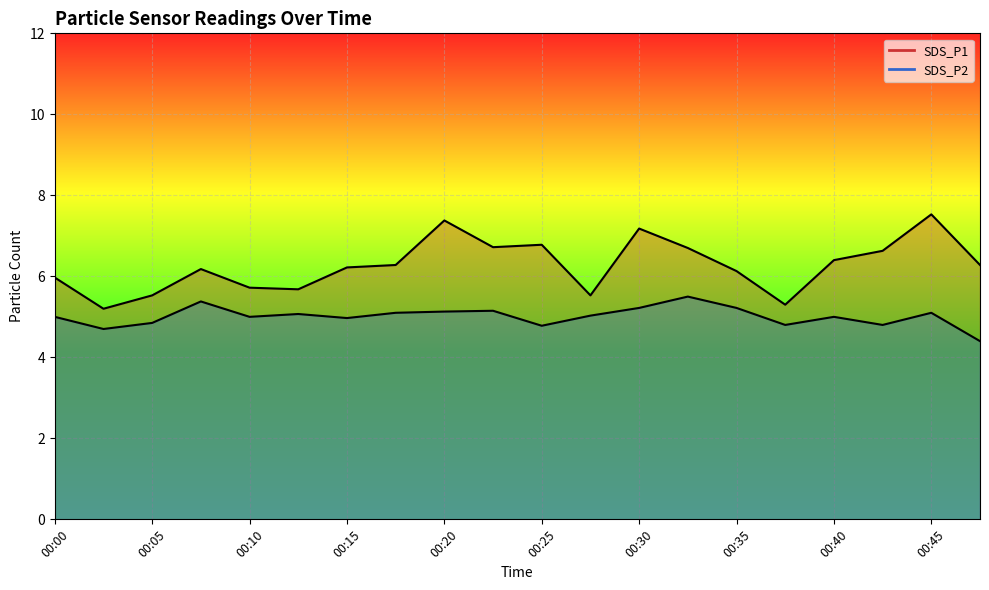

True or false: SDS_P1 and SDS_P2 cross at least once.

False